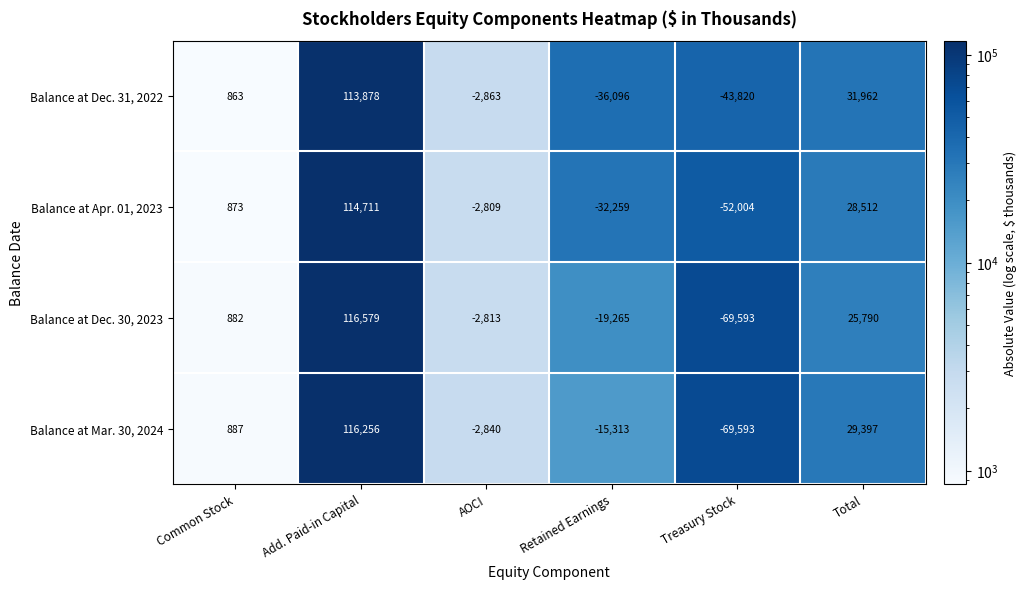

Which series has the widest spread of values?

Balance at Dec. 30, 2023